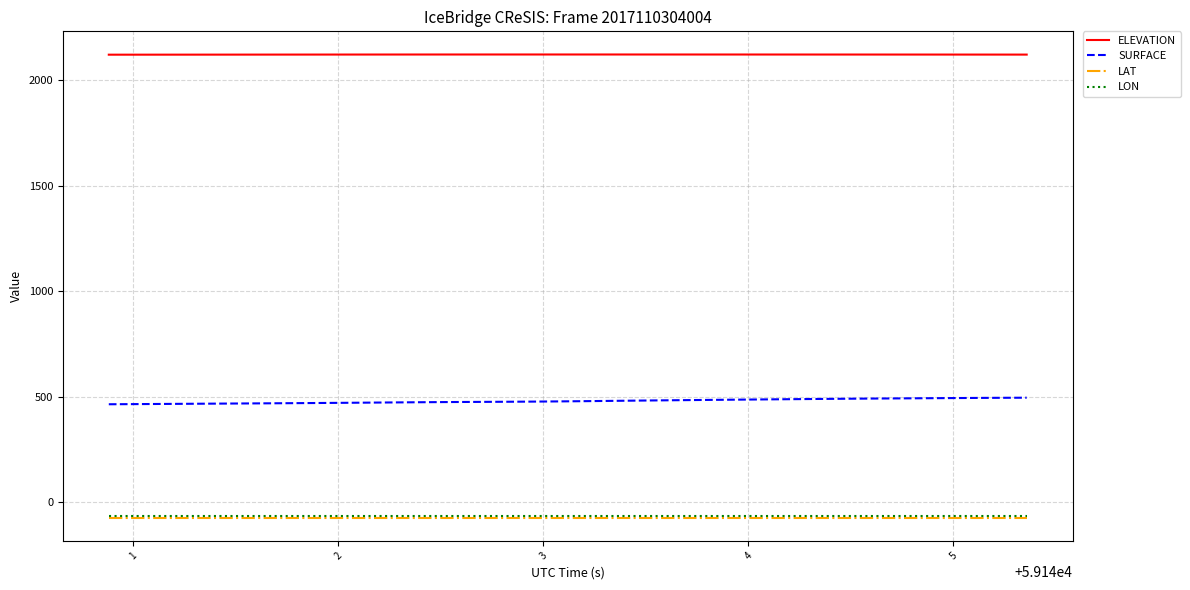

Which series has the largest range (max minus min)?

SURFACE